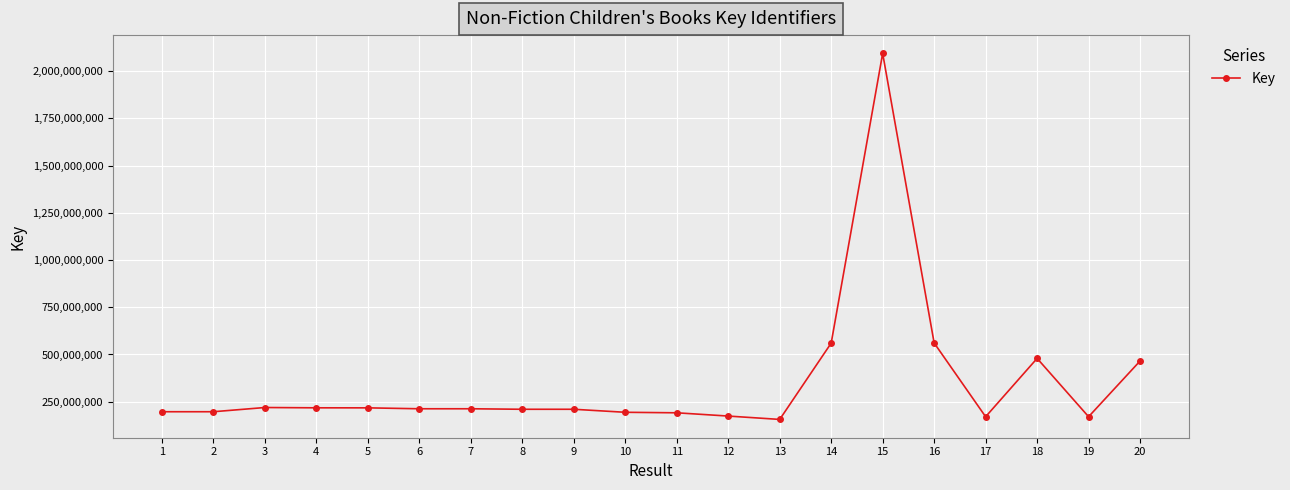

What is the ratio of the value at 9 to the value at 18?

0.4